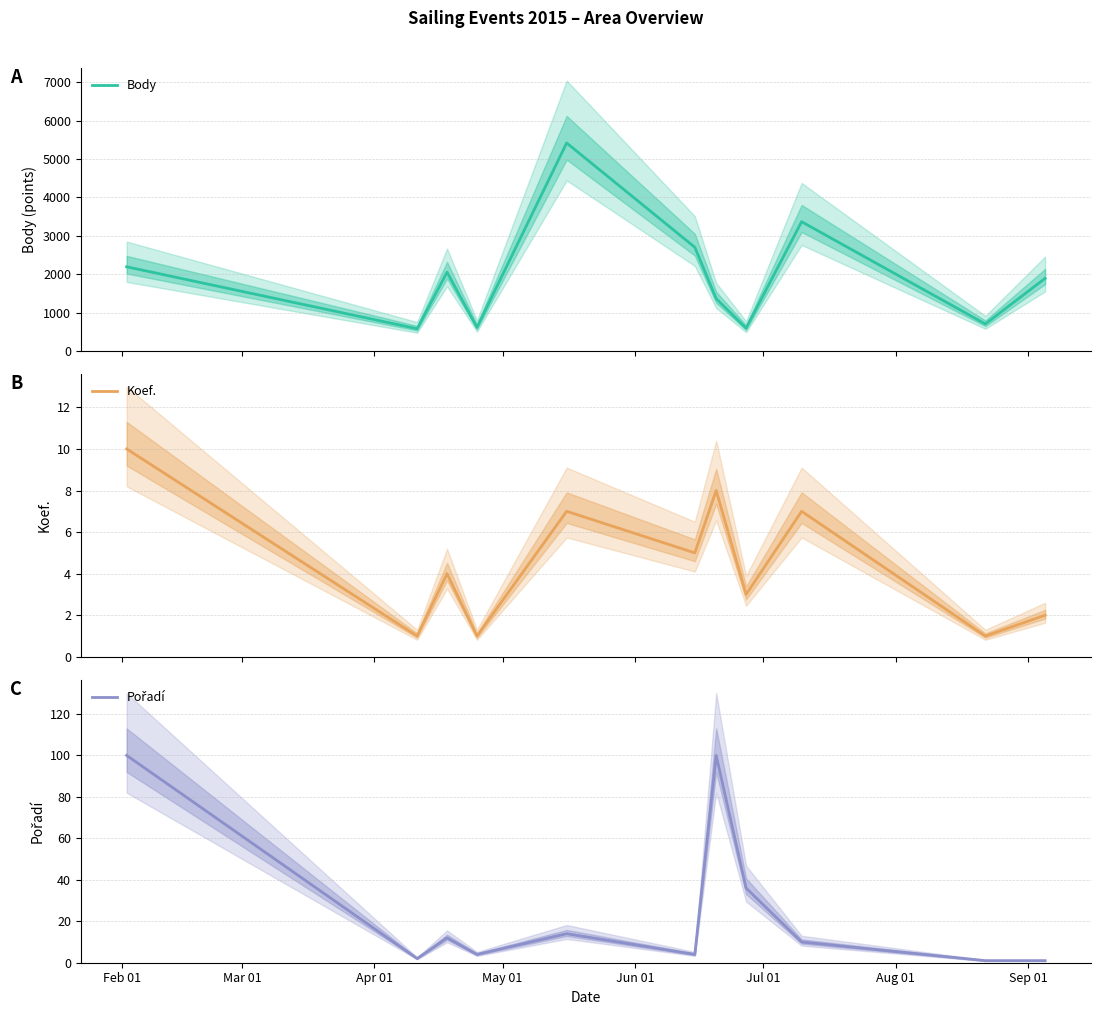

How many categories are shown in the chart?

11